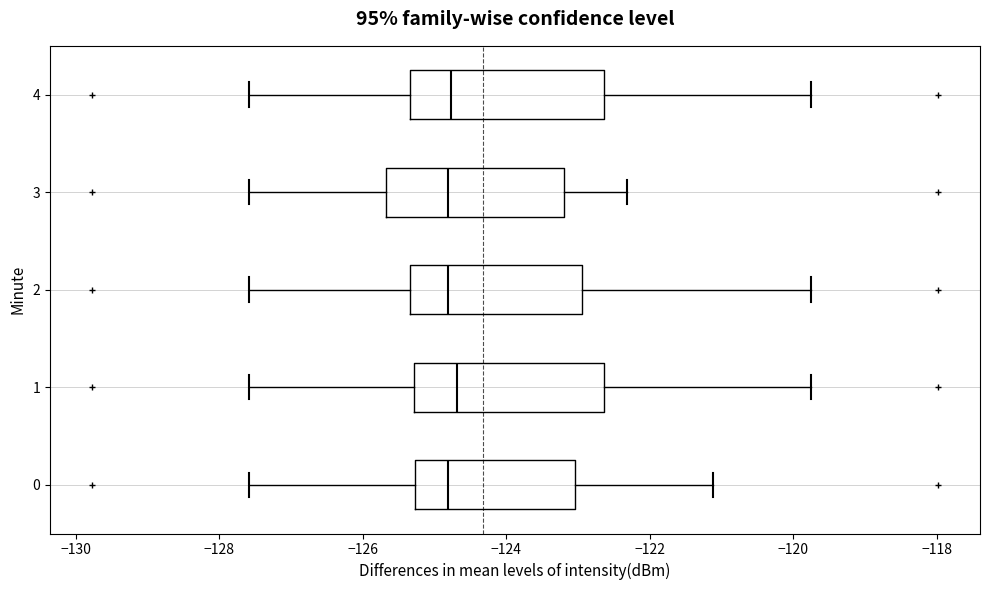

Reading bottom to top, read every box against the x-axis: the position of its median line, the range the box covers, and the ends of its whiskers. The values are not printed on the chart, so give them approximately, as read against the axis.

0: median -124.8, box -125.2 to -123.0, whiskers -127.6 to -121.2
1: median -124.6, box -125.2 to -122.6, whiskers -127.6 to -119.8
2: median -124.8, box -125.4 to -123.0, whiskers -127.6 to -119.8
3: median -124.8, box -125.6 to -123.2, whiskers -127.6 to -122.4
4: median -124.8, box -125.4 to -122.6, whiskers -127.6 to -119.8